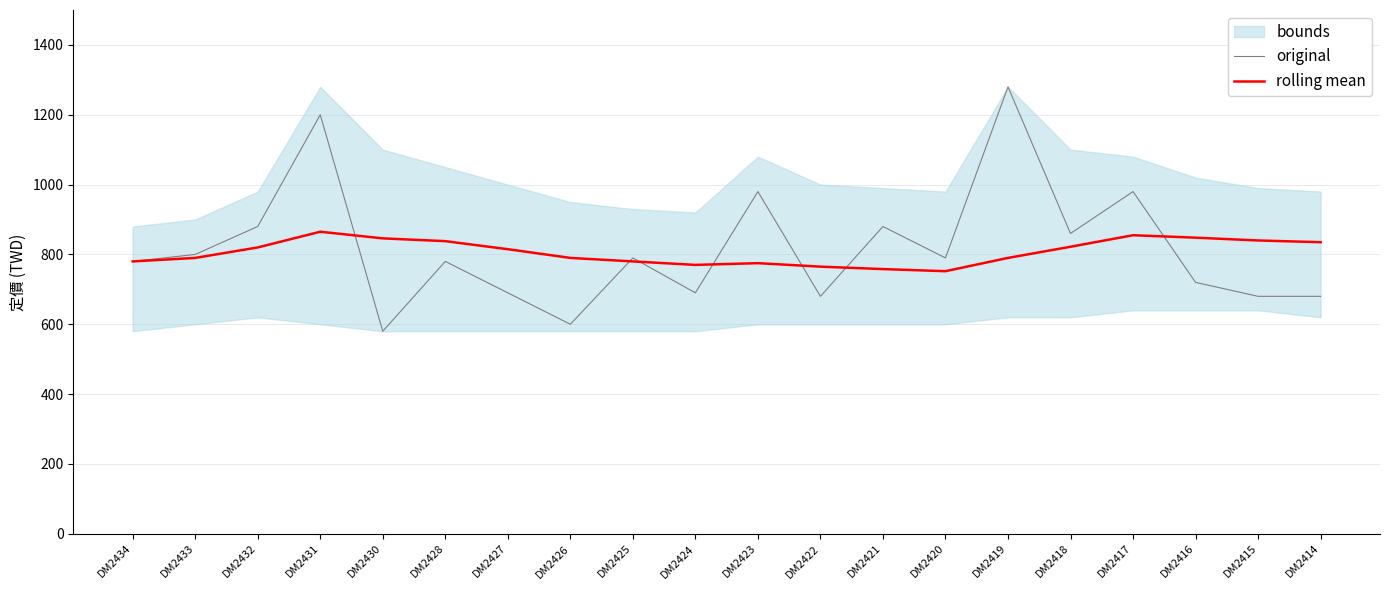

Which series changed the most between DM2427 and DM2420?

original